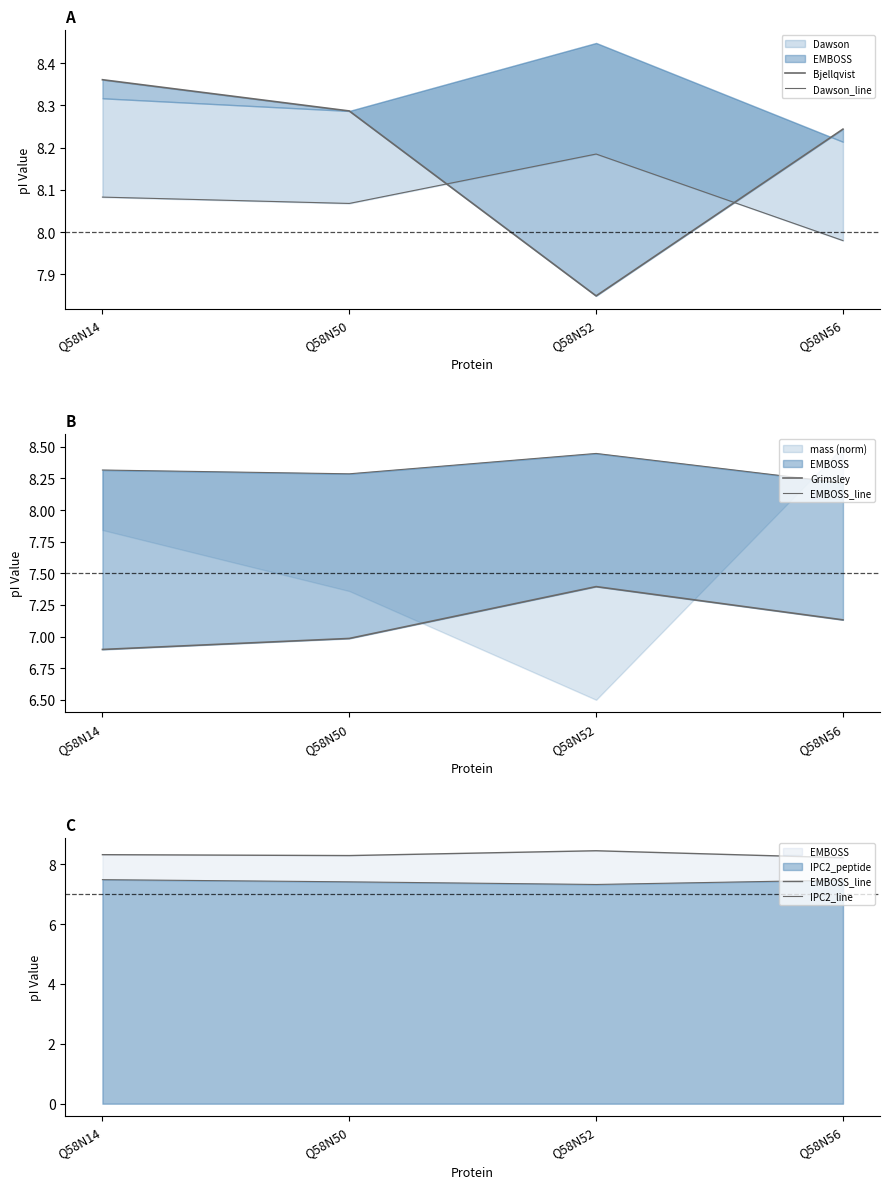

What is the approximate value of Dawson_line at Q58N52?

8.2